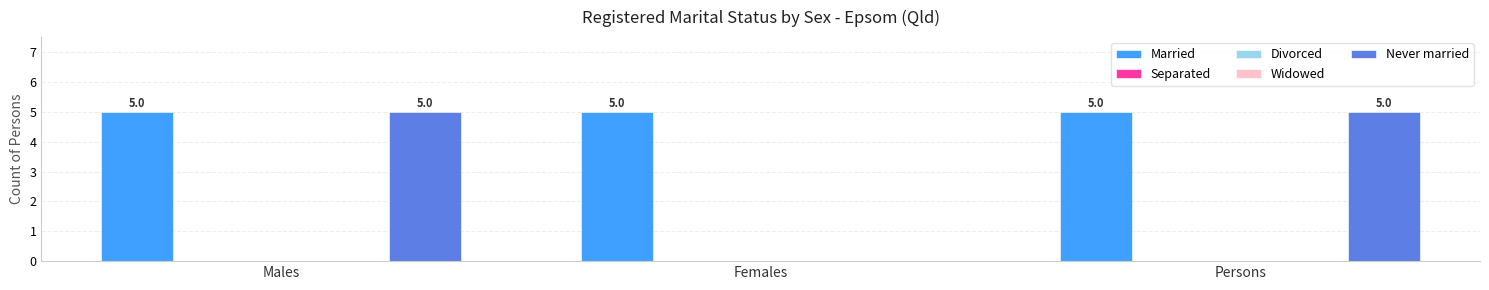

Reading left to right, list all the values displayed in this chart.

Married: 5	5	5
Separated: 0	0	0
Divorced: 0	0	0
Widowed: 0	0	0
Never married: 5	0	5